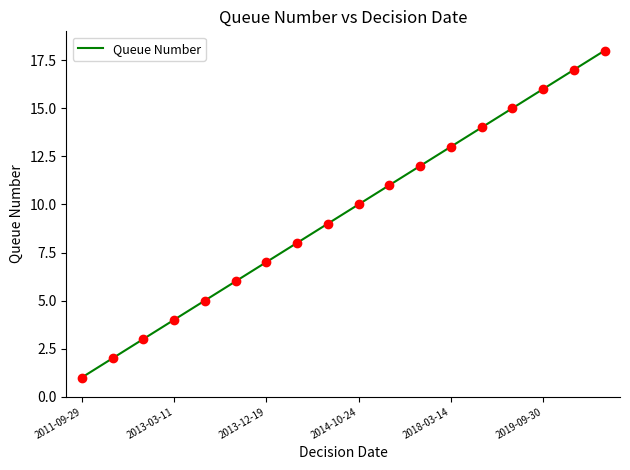

What is the maximum value shown in the chart?

18